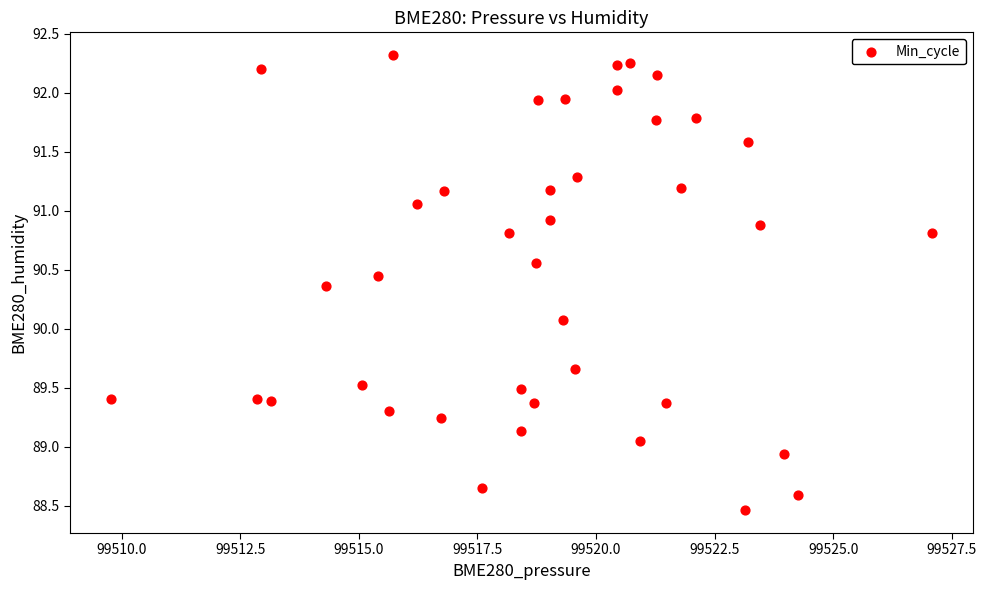

What is the range of Y values (max minus min)?

3.9